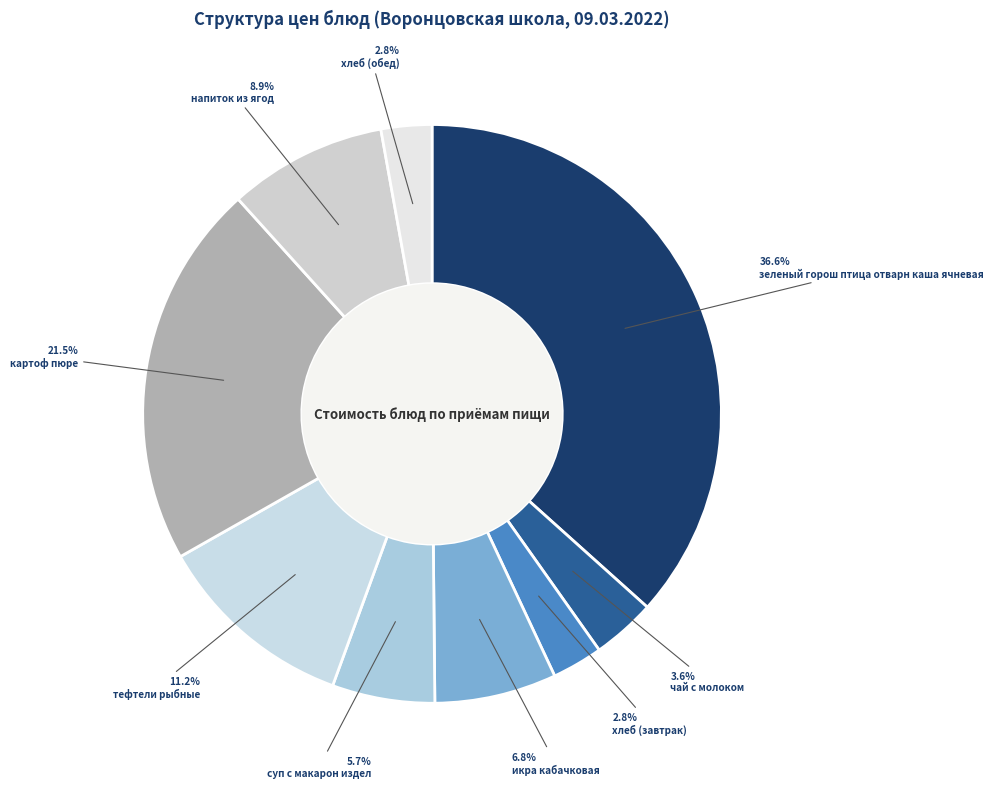

To the nearest percent, what portion does хлеб (завтрак) represent?

3%